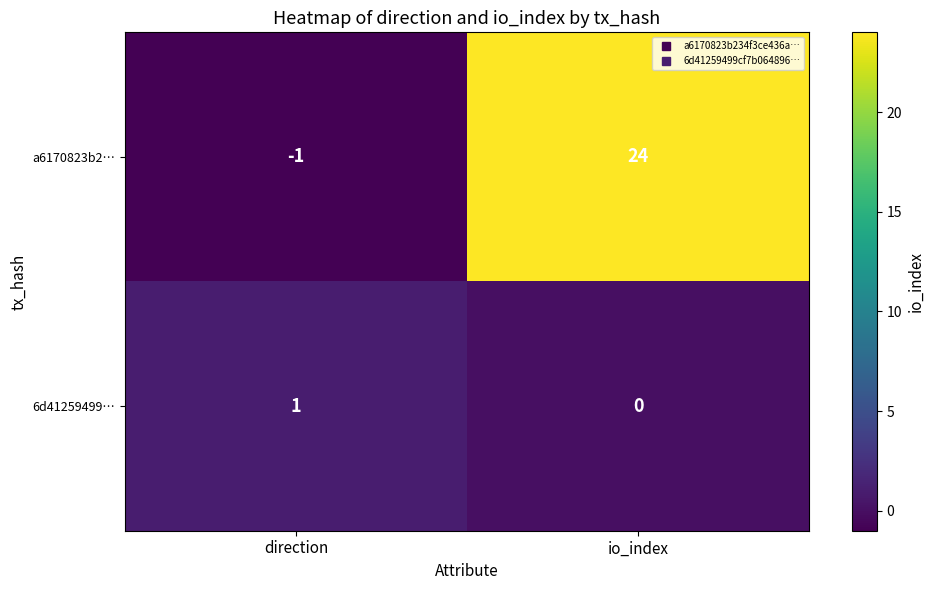

What is the difference between the maximum and minimum values in the a6170823b2… series?

25